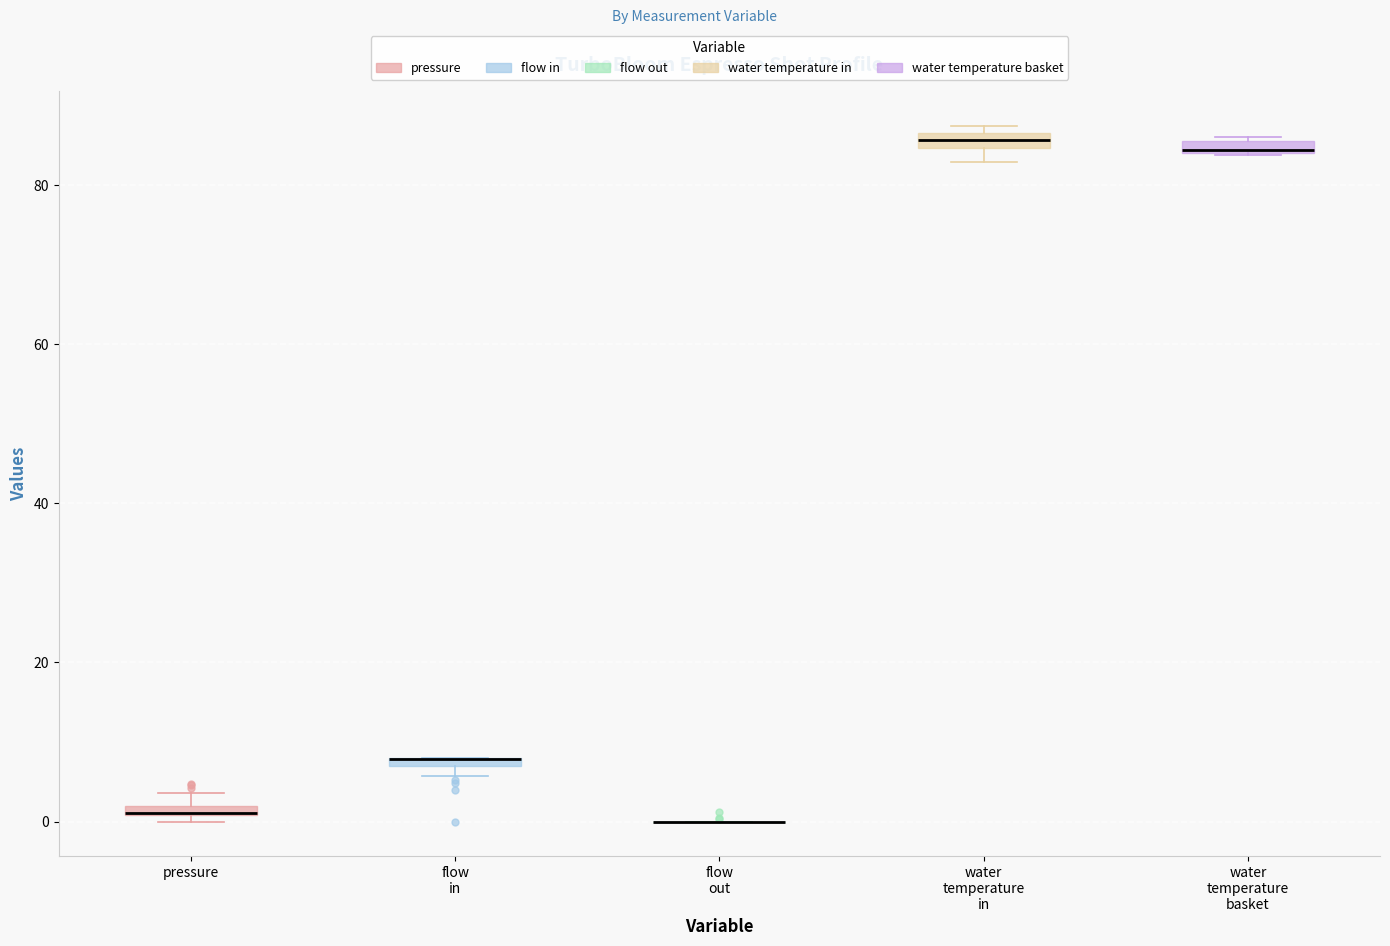

Where is the upper edge of the box for pressure on the y-axis? The values are not printed on the chart, so give them approximately, as read against the axis.

2